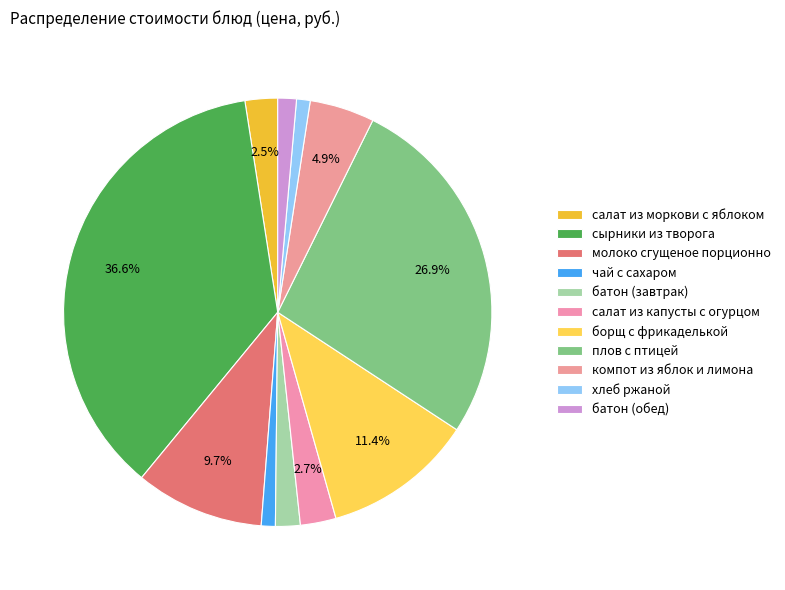

To the nearest percent, what is the combined percentage of компот из яблок и лимона and салат из капусты с огурцом?

8%